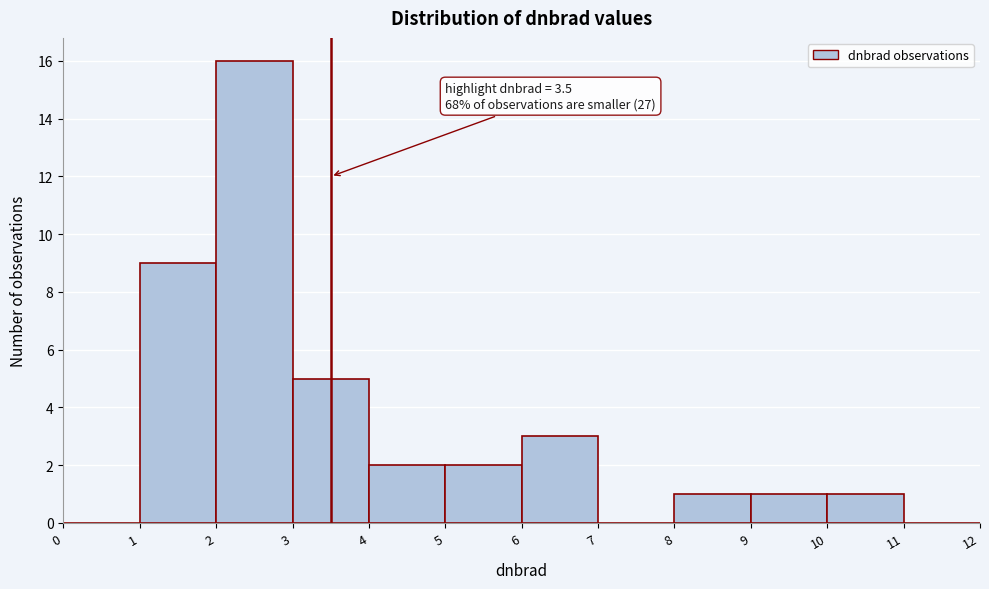

Over which range of the x-axis is the bar tallest?

2 to 3